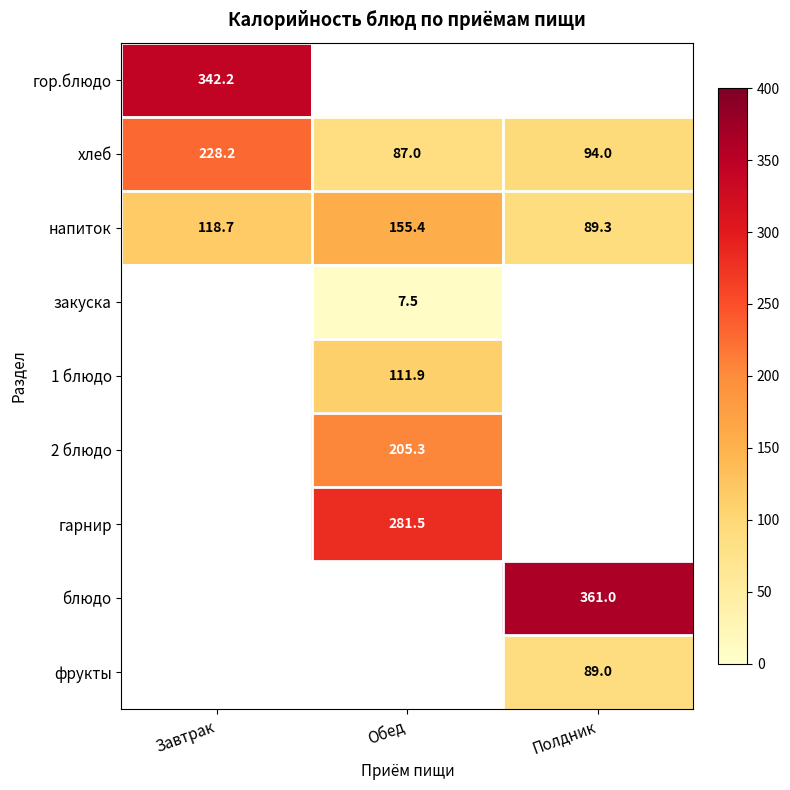

At which label is хлеб closest to 157?

Полдник